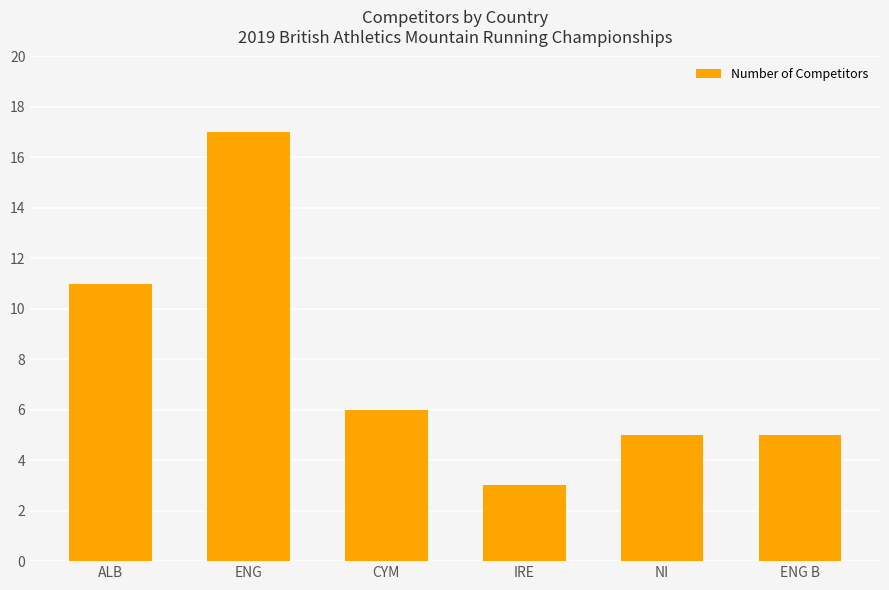

Where is the data nearest to the value 10?

ALB